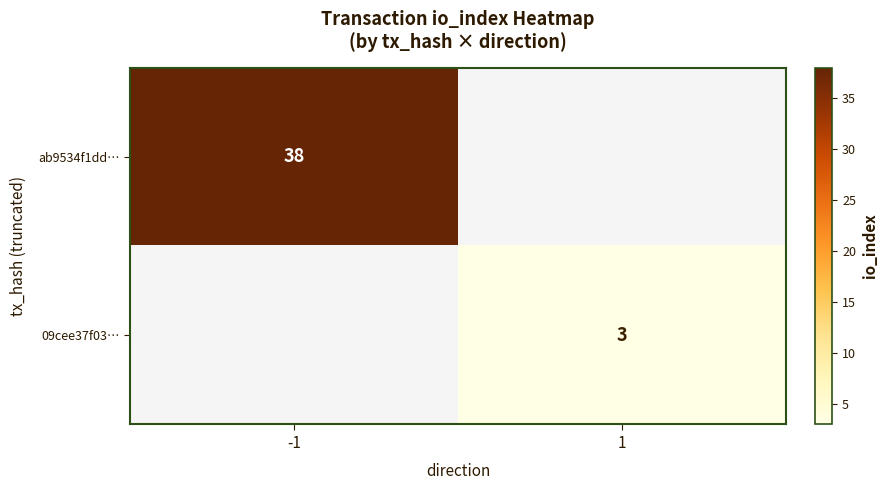

The 09cee37f03… series shows 3 at 1. True or false?

True